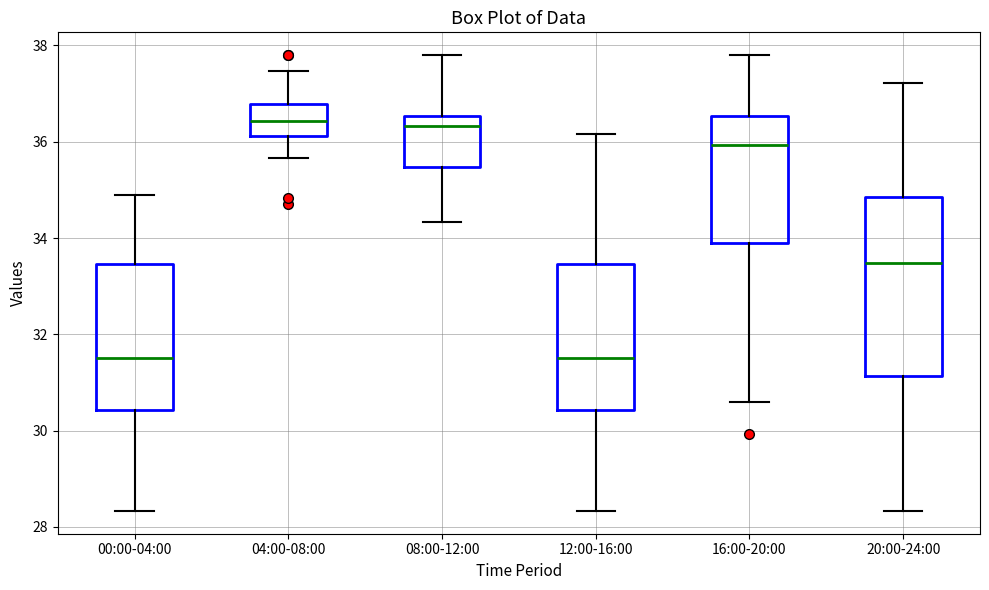

Which box is the tallest, from its lower edge to its upper edge?

20:00-24:00